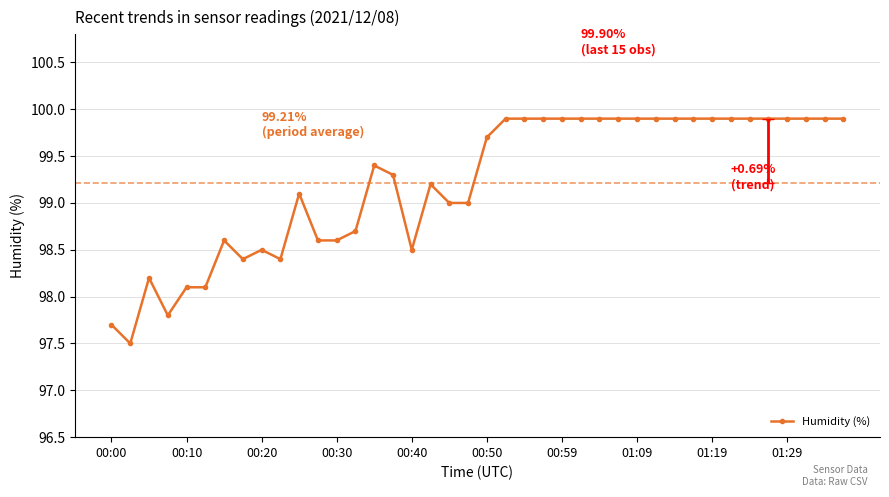

What is the sum of all values?

3968.5